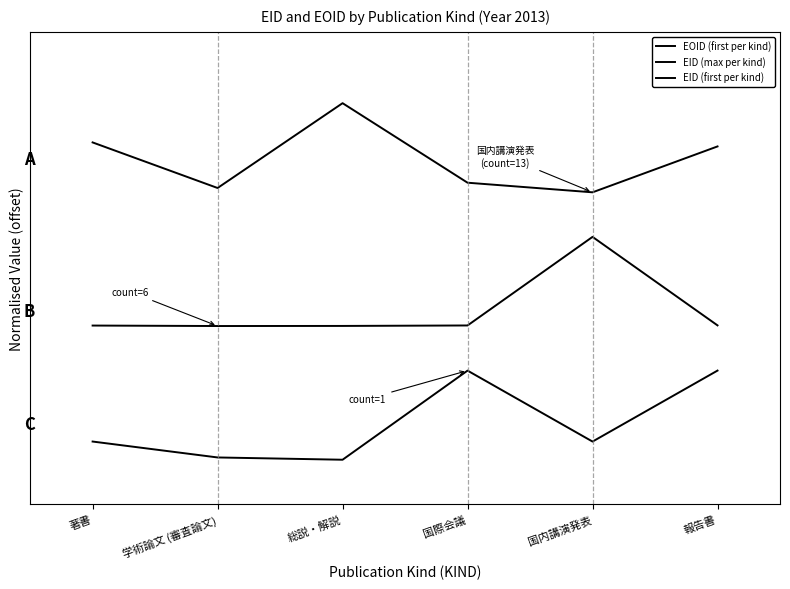

What is the sum of the EID (max per kind) values at 著書 and 学術論文 (審査論文)?

3.0